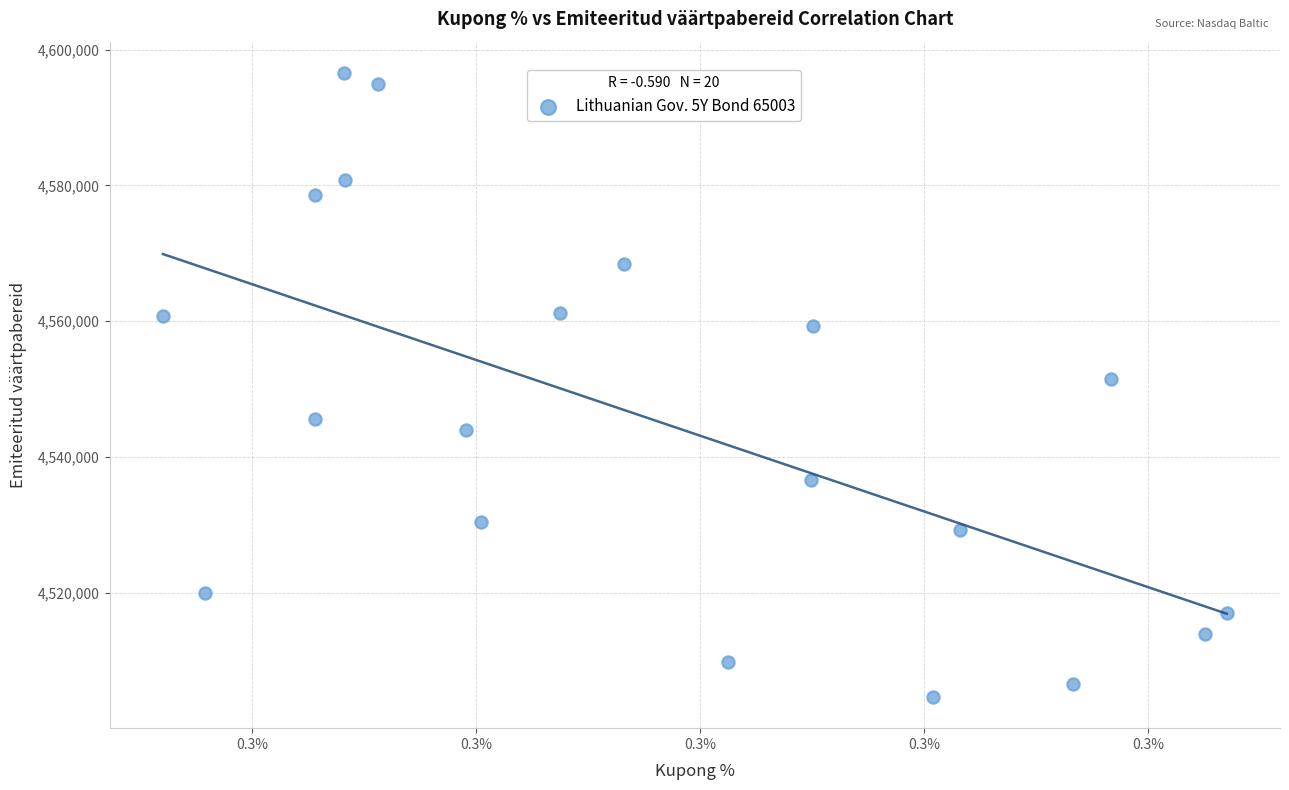

List the coordinates of all points as (X, Y) pairs, reading left to right.

(0.3, 4560754.5)  (0.3, 4519967.4)  (0.3, 4578517.6)  (0.3, 4545607.0)  (0.3, 4596563.2)  (0.3, 4580839.7)  (0.3, 4594888.6)  (0.3, 4544015.2)  (0.3, 4530461.4)  (0.3, 4561185.3)  (0.3, 4568423.3)  (0.3, 4509767.2)  (0.3, 4536636.2)  (0.3, 4559241.5)  (0.3, 4504645.0)  (0.3, 4529214.5)  (0.3, 4506505.2)  (0.3, 4551423.4)  (0.3, 4513949.4)  (0.3, 4517052.4)